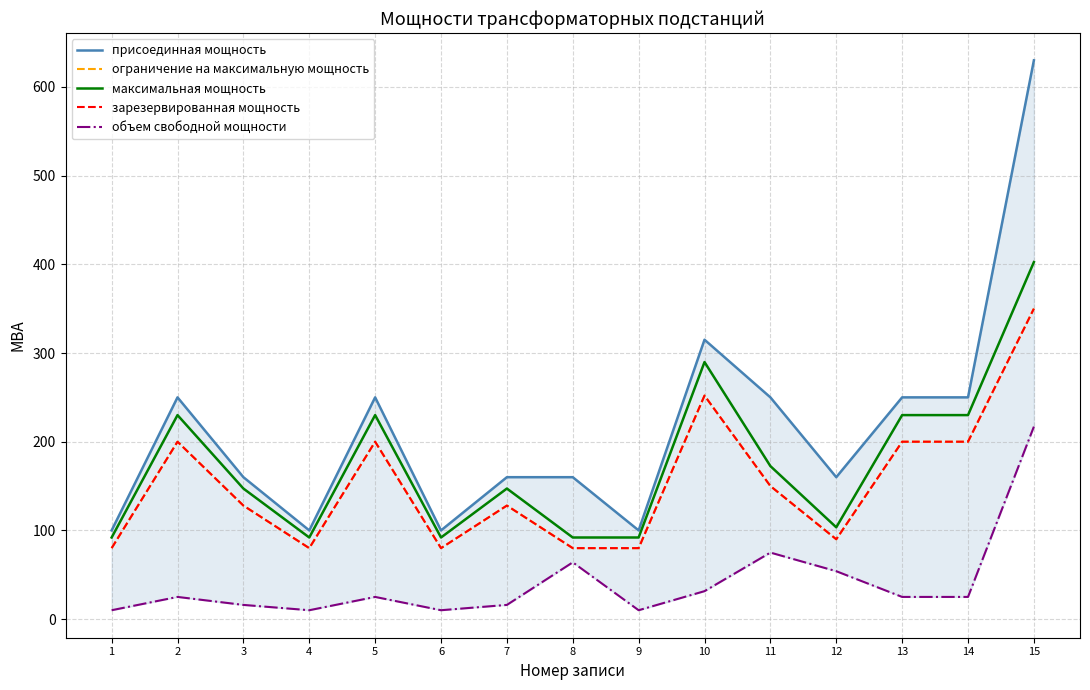

Which series changed the most between 8 and 15?

присоединная мощность